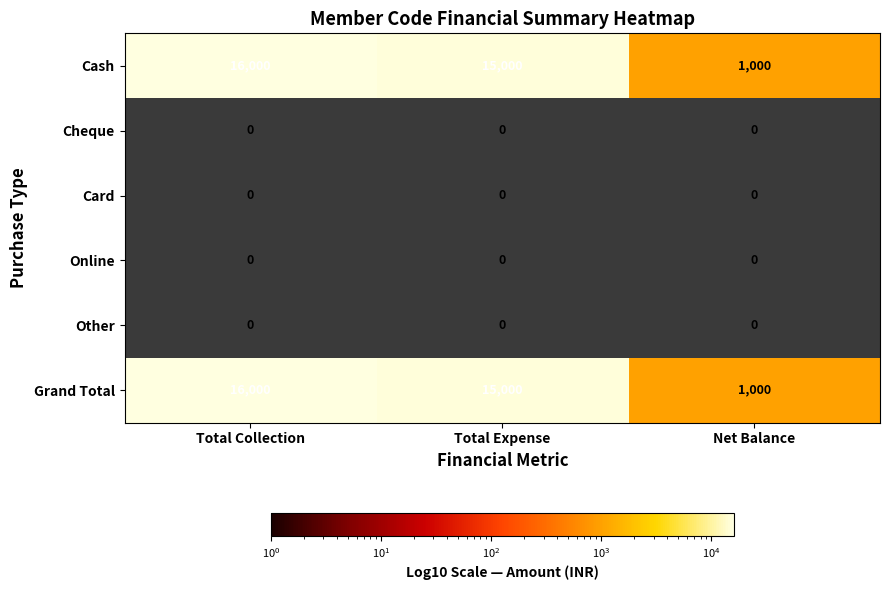

What is the lowest value of the Grand Total series?

1000